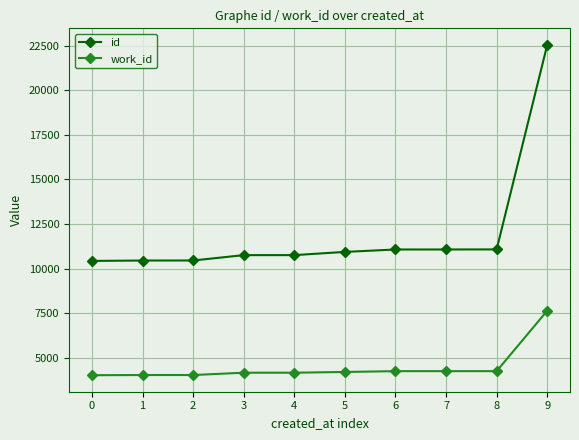

What is the difference between the highest and lowest values at 8?

6823